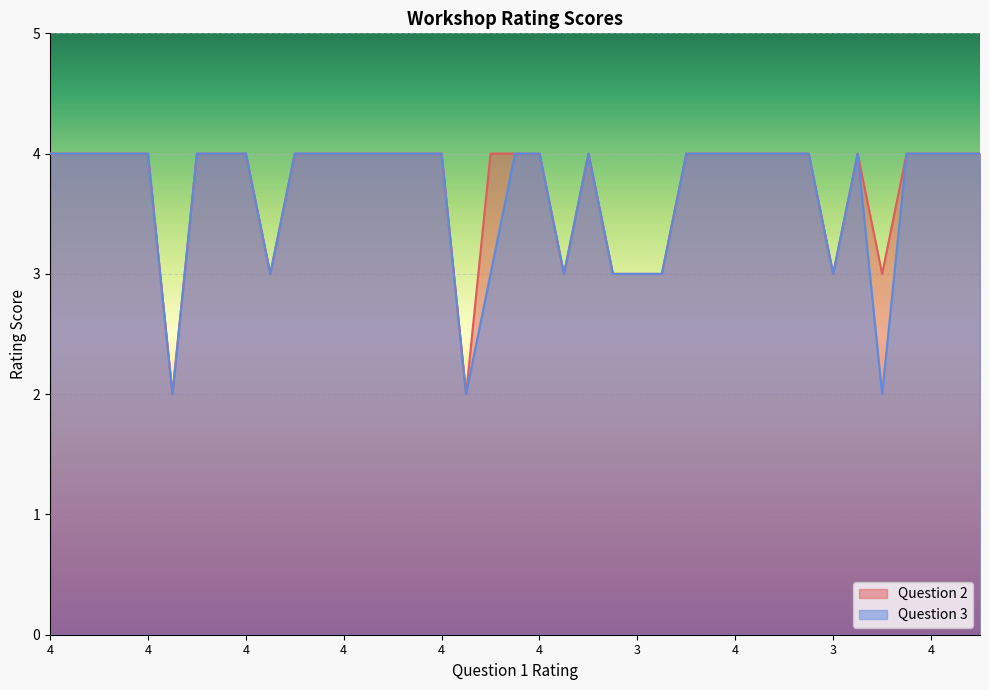

True or false: Question 3 and Question 2 cross at least once.

False